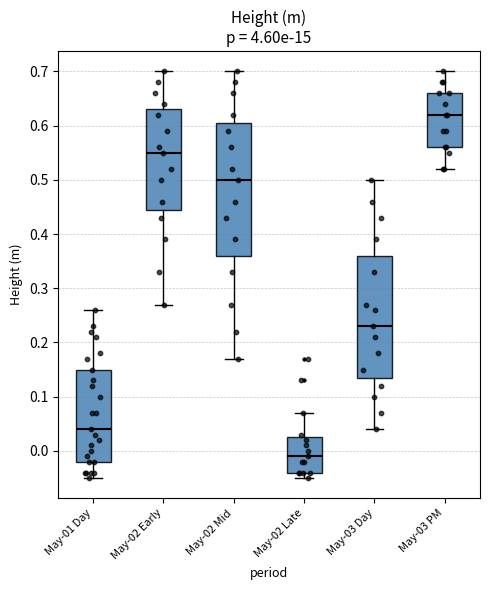

Which box is the tallest, from its lower edge to its upper edge?

May-02 Mid